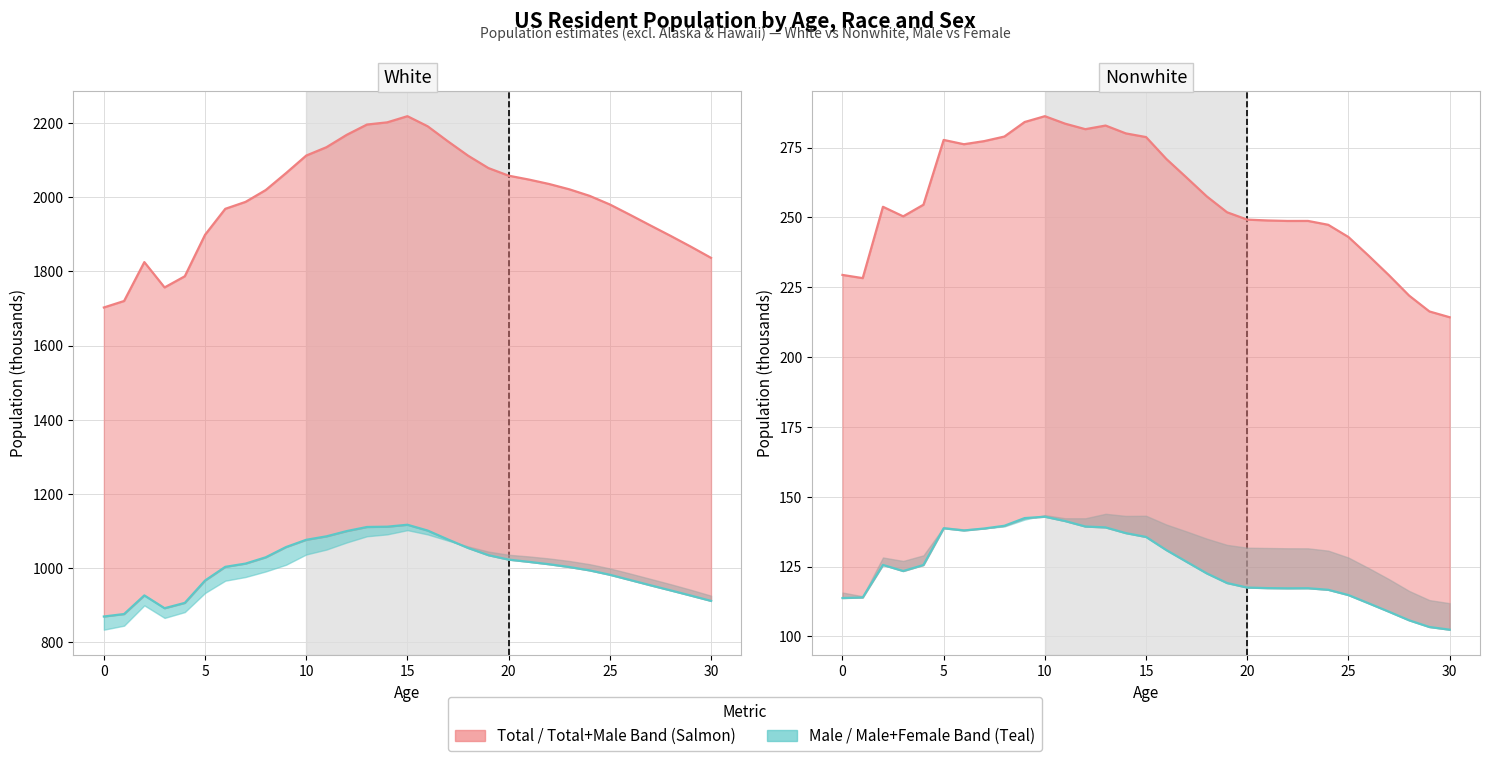

What is the difference between the maximum and minimum values in the Total series?

72.0